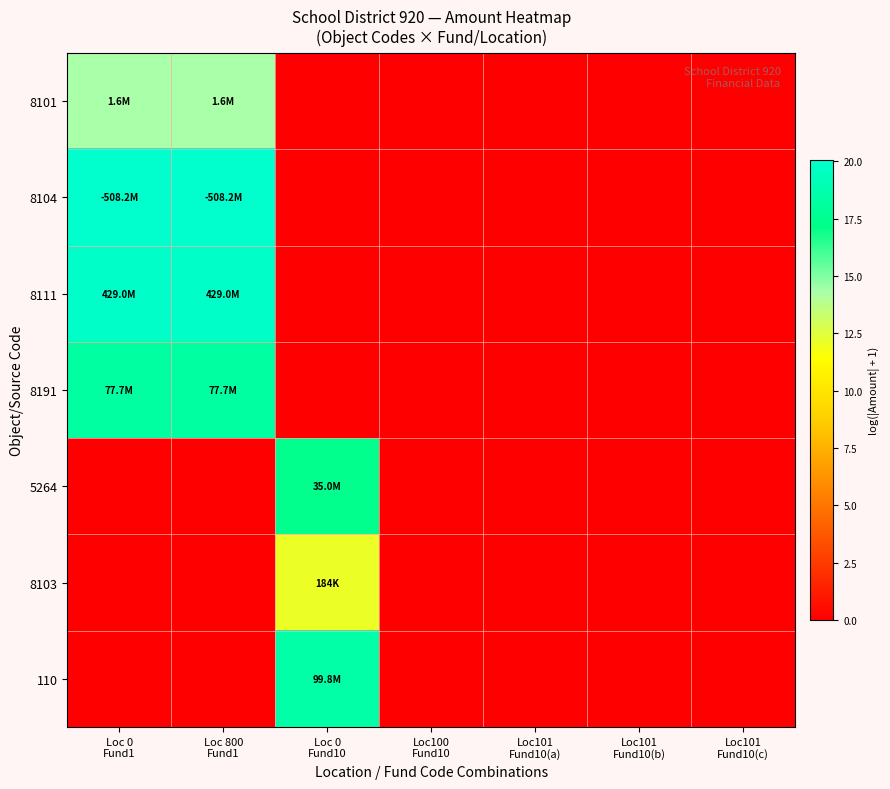

Reading left to right, what are all the values shown in this chart?

8101: Loc 0
Fund1=14.3	Loc 800
Fund1=14.3	Loc 0
Fund10=0.0	Loc100
Fund10=0.0	Loc101
Fund10(a)=0.0	Loc101
Fund10(b)=0.0	Loc101
Fund10(c)=0.0
8104: Loc 0
Fund1=20.0	Loc 800
Fund1=20.0	Loc 0
Fund10=0.0	Loc100
Fund10=0.0	Loc101
Fund10(a)=0.0	Loc101
Fund10(b)=0.0	Loc101
Fund10(c)=0.0
8111: Loc 0
Fund1=19.9	Loc 800
Fund1=19.9	Loc 0
Fund10=0.0	Loc100
Fund10=0.0	Loc101
Fund10(a)=0.0	Loc101
Fund10(b)=0.0	Loc101
Fund10(c)=0.0
8191: Loc 0
Fund1=18.2	Loc 800
Fund1=18.2	Loc 0
Fund10=0.0	Loc100
Fund10=0.0	Loc101
Fund10(a)=0.0	Loc101
Fund10(b)=0.0	Loc101
Fund10(c)=0.0
5264: Loc 0
Fund1=0.0	Loc 800
Fund1=0.0	Loc 0
Fund10=17.4	Loc100
Fund10=0.0	Loc101
Fund10(a)=0.0	Loc101
Fund10(b)=0.0	Loc101
Fund10(c)=0.0
8103: Loc 0
Fund1=0.0	Loc 800
Fund1=0.0	Loc 0
Fund10=12.1	Loc100
Fund10=0.0	Loc101
Fund10(a)=0.0	Loc101
Fund10(b)=0.0	Loc101
Fund10(c)=0.0
110: Loc 0
Fund1=0.0	Loc 800
Fund1=0.0	Loc 0
Fund10=18.4	Loc100
Fund10=0.0	Loc101
Fund10(a)=0.0	Loc101
Fund10(b)=0.0	Loc101
Fund10(c)=0.0